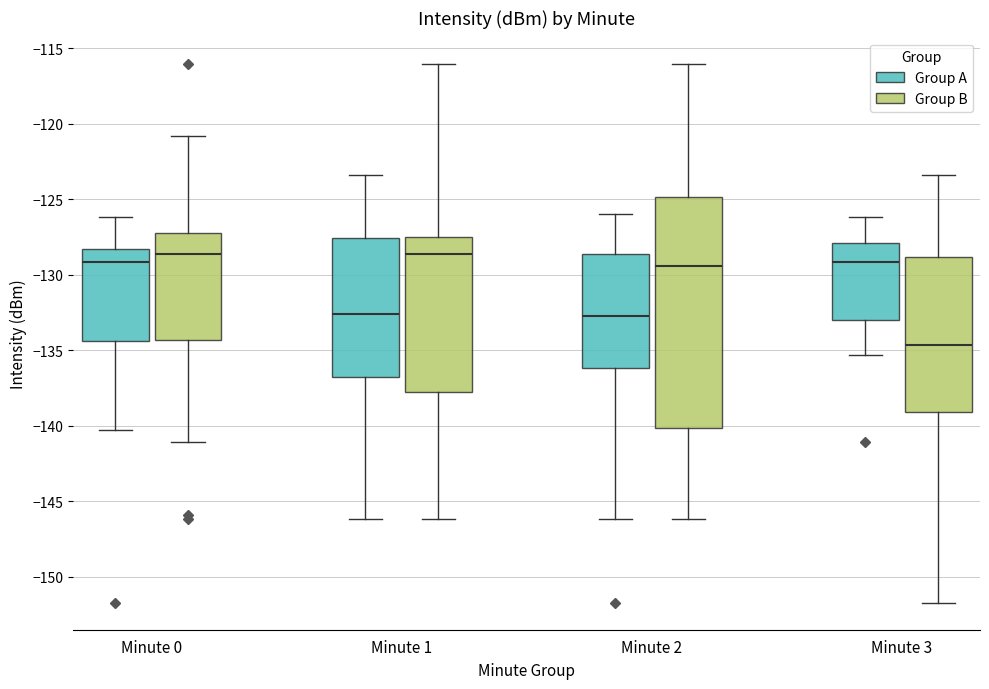

Reading left to right, transcribe this box plot: for each box, give where its median line is, the range the box spans, and where its two whiskers end, as read against the y-axis. The values are not printed on the chart, so give them approximately, as read against the axis.

Minute 0 (Group A): median -129.0, box -134.5 to -128.5, whiskers -140.5 to -126.0
Minute 0 (Group B): median -128.5, box -134.5 to -127.0, whiskers -141.0 to -121.0
Minute 1 (Group A): median -132.5, box -137.0 to -127.5, whiskers -146.0 to -123.5
Minute 1 (Group B): median -128.5, box -138.0 to -127.5, whiskers -146.0 to -116.0
Minute 2 (Group A): median -132.5, box -136.0 to -128.5, whiskers -146.0 to -126.0
Minute 2 (Group B): median -129.5, box -140.0 to -125.0, whiskers -146.0 to -116.0
Minute 3 (Group A): median -129.0, box -133.0 to -128.0, whiskers -135.5 to -126.0
Minute 3 (Group B): median -134.5, box -139.0 to -129.0, whiskers -151.5 to -123.5